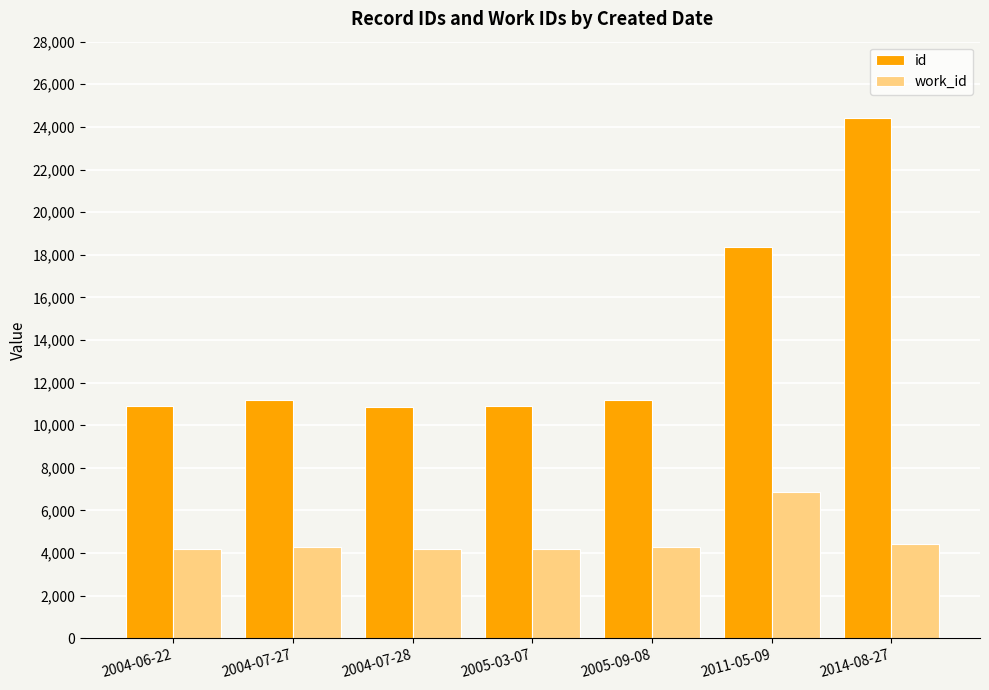

Which series has the largest total across all categories?

id